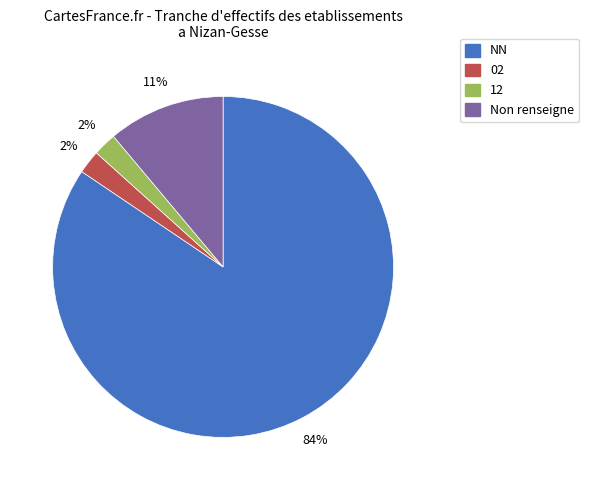

Is there any slice that represents more than half of the pie?

Yes